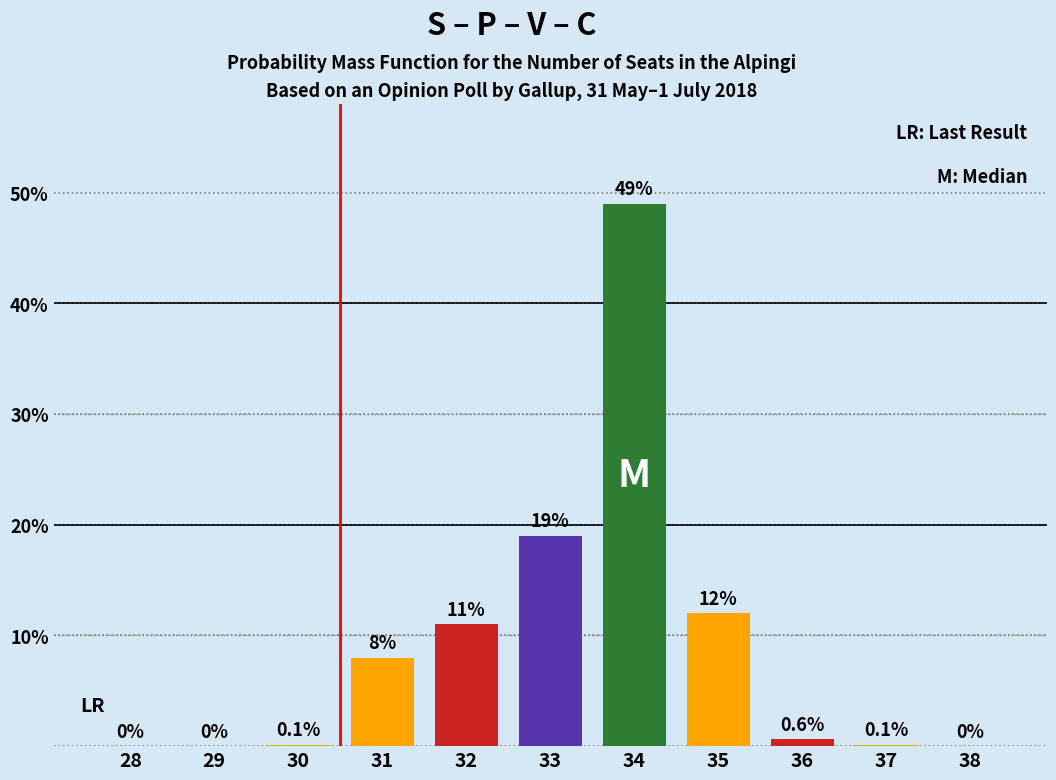

Reading right to left, extract all data points from this chart.

38=0.0	37=0.1	36=0.6	35=12.0	34=49.0	33=19.0	32=11.0	31=8.0	30=0.1	29=0.0	28=0.0